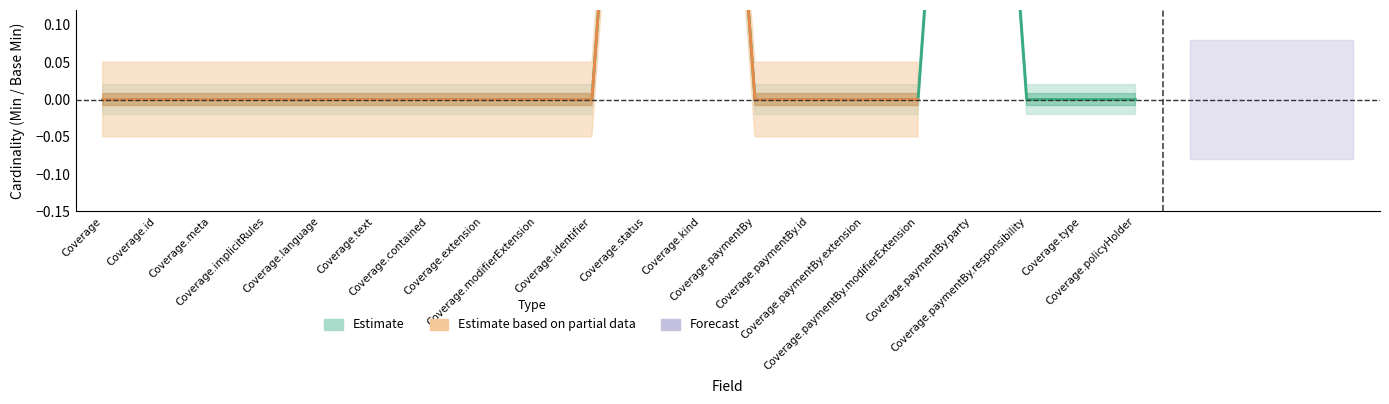

Rank the categories by value from highest to lowest.

Coverage.status, Coverage.kind, Coverage.paymentBy.party, Coverage, Coverage.id, Coverage.meta, Coverage.implicitRules, Coverage.language, Coverage.text, Coverage.contained, Coverage.extension, Coverage.modifierExtension, Coverage.identifier, Coverage.paymentBy, Coverage.paymentBy.id, Coverage.paymentBy.extension, Coverage.paymentBy.modifierExtension, Coverage.paymentBy.responsibility, Coverage.type, Coverage.policyHolder